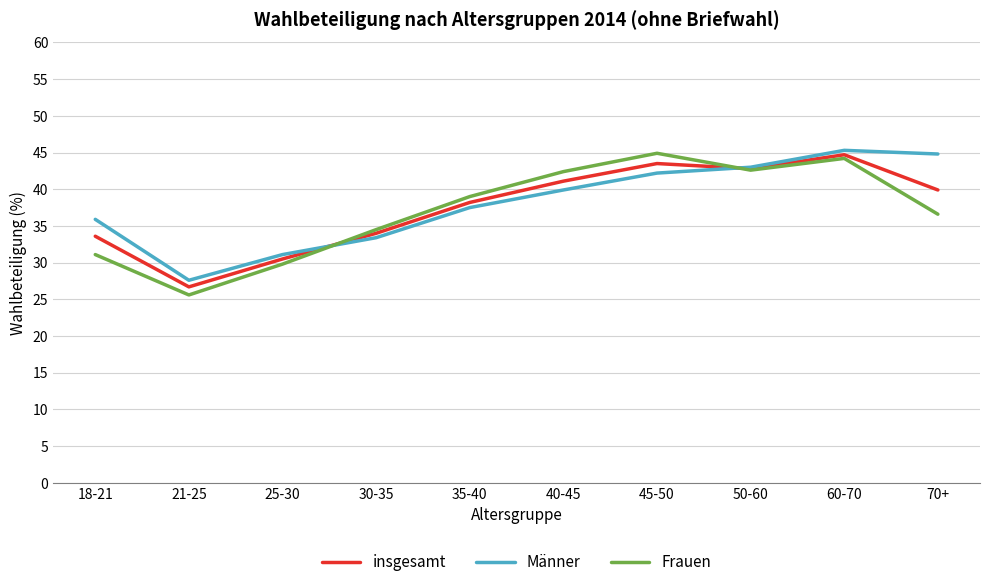

The value of Männer at 25-30 is 31.1. True or false?

True